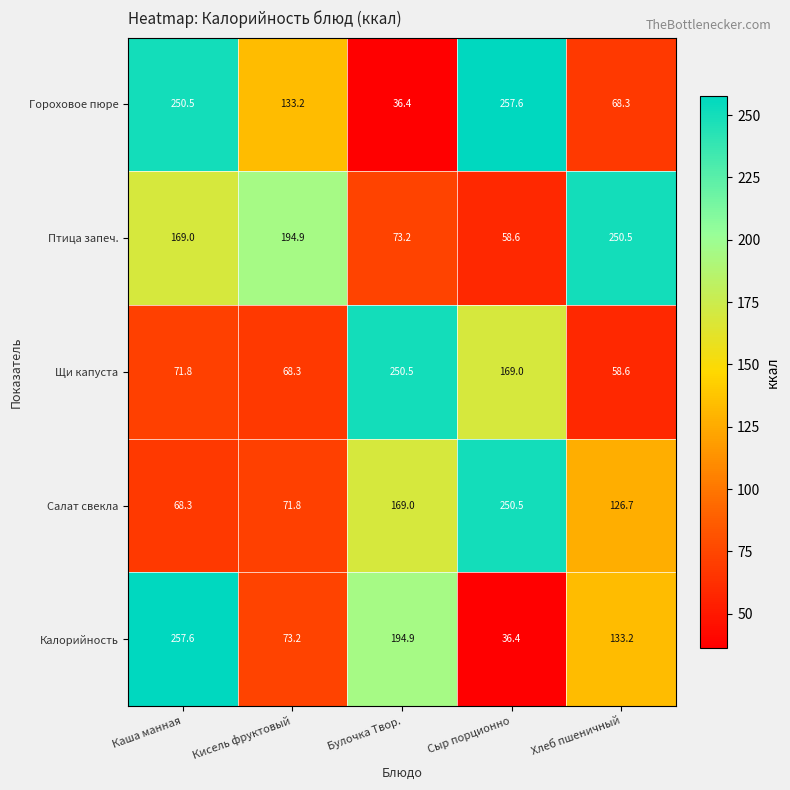

What is the difference between the maximum and minimum values in the Щи капуста series?

191.9